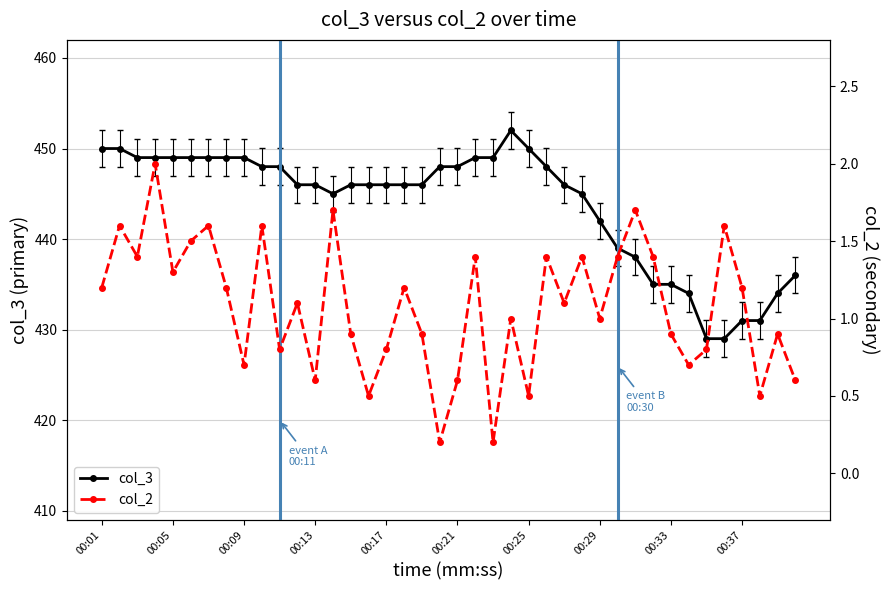

Is the value of col_3 at 33 greater than the value of col_2 at 00:09?

Yes